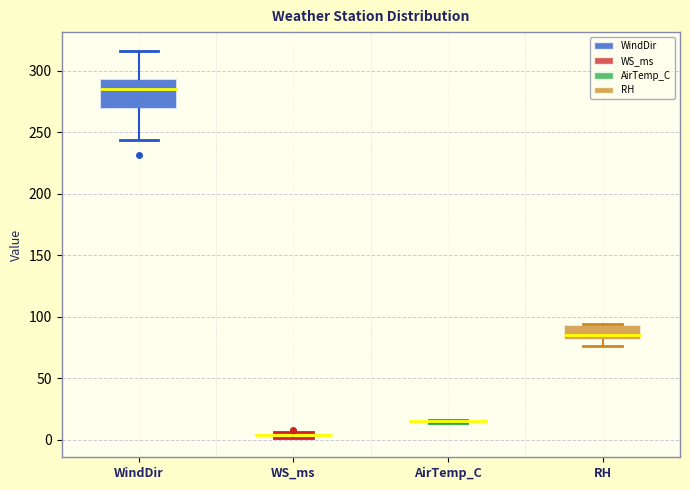

Reading left to right, transcribe this box plot: for each box, give where its median line is, the range the box spans, and where its two whiskers end, as read against the y-axis. The values are not printed on the chart, so give them approximately, as read against the axis.

WindDir: median 285, box 270 to 295, whiskers 245 to 315
WS_ms: box collapsed to a line at 5, whiskers 0 to 5
AirTemp_C: box collapsed to a line at 15, whiskers 15 to 15
RH: median 85, box 80 to 95, whiskers 75 to 95